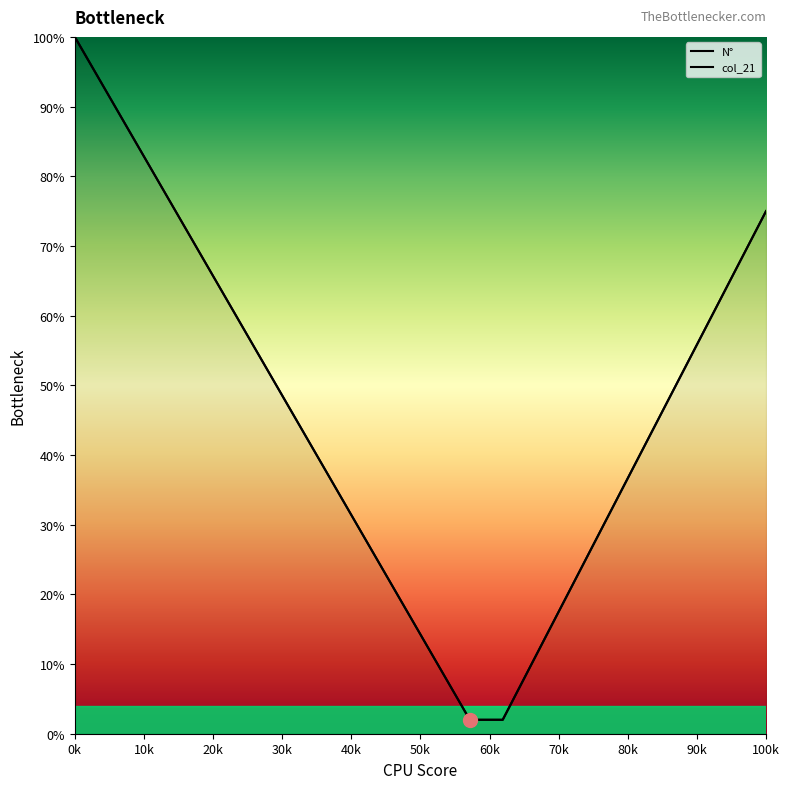

At how many categories does at least one series exceed 68?

5